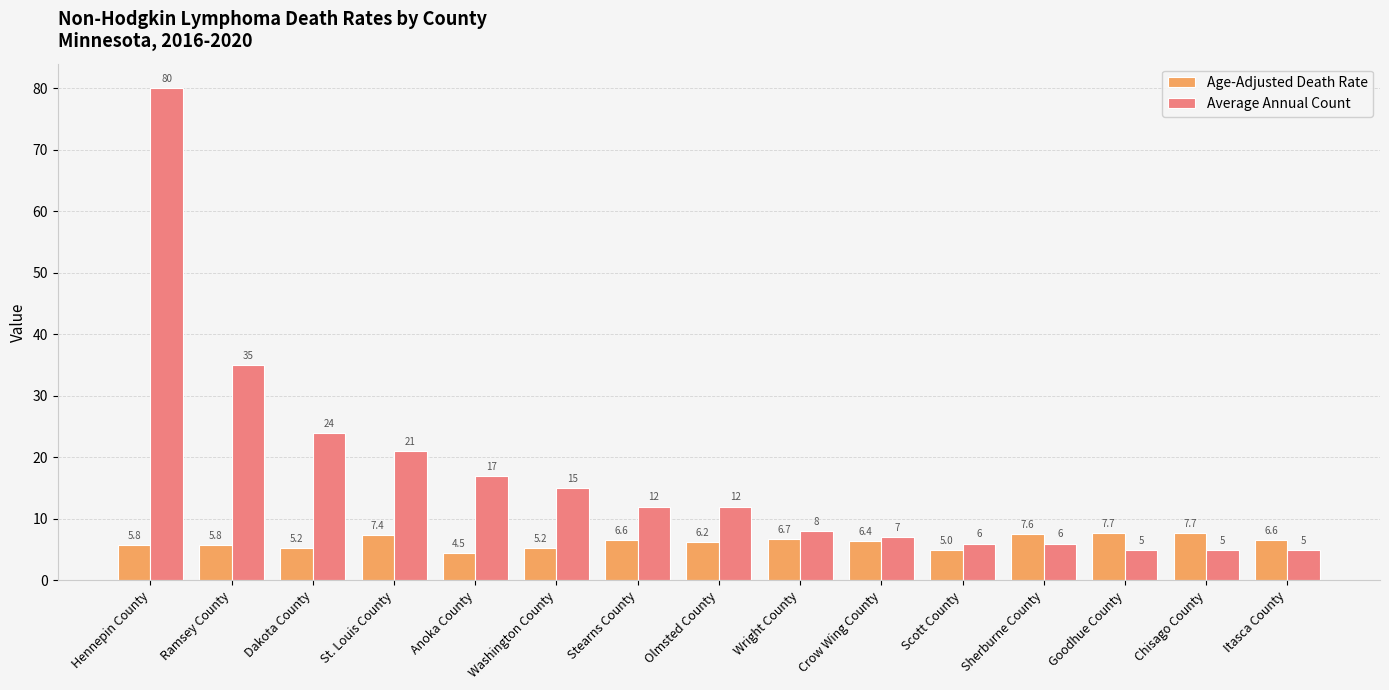

Where does the Average Annual Count series first go above 12?

Hennepin County